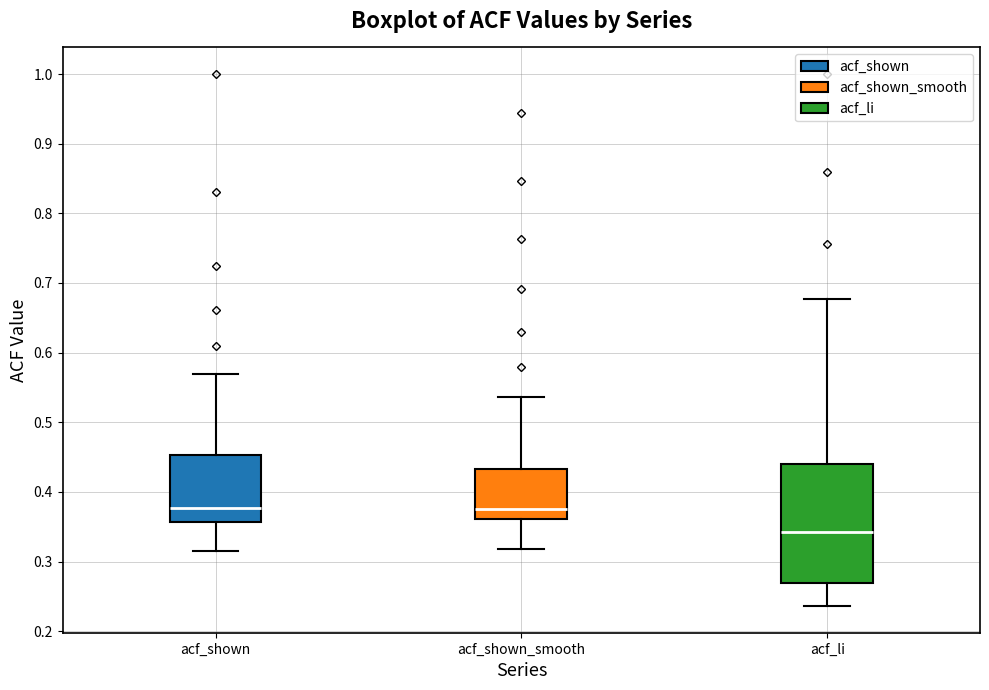

Reading left to right, transcribe this box plot: for each box, give where its median line is, the range the box spans, and where its two whiskers end, as read against the y-axis. The values are not printed on the chart, so give them approximately, as read against the axis.

acf_shown: median 0.38, box 0.36 to 0.45, whiskers 0.32 to 0.57
acf_shown_smooth: median 0.38, box 0.36 to 0.43, whiskers 0.32 to 0.54
acf_li: median 0.34, box 0.27 to 0.44, whiskers 0.24 to 0.68